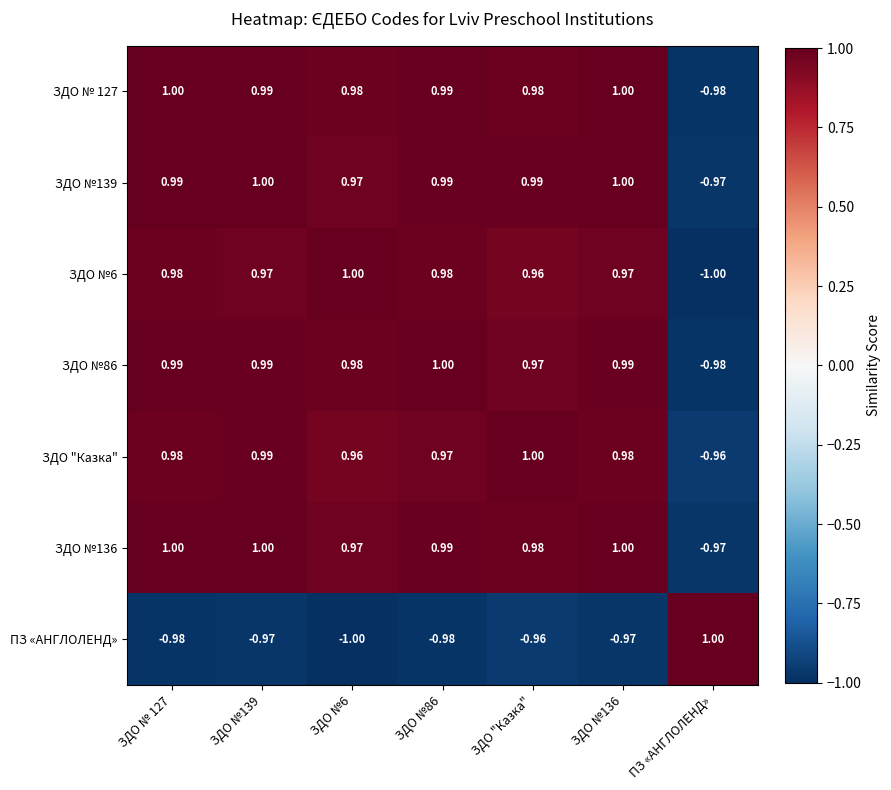

Is the value of ЗДО №86 at ЗДО №136 greater than the value of ЗДО №6 at ЗДО №136?

Yes